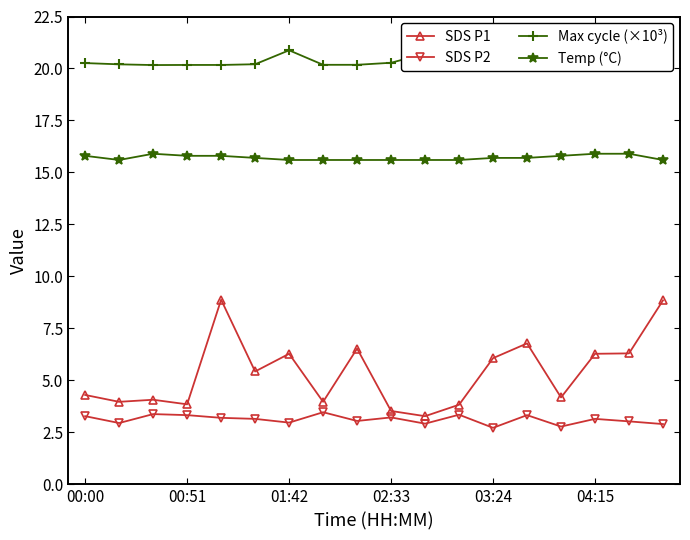

True or false: Temp (°C) and Max cycle (×10³) intersect in this chart.

False